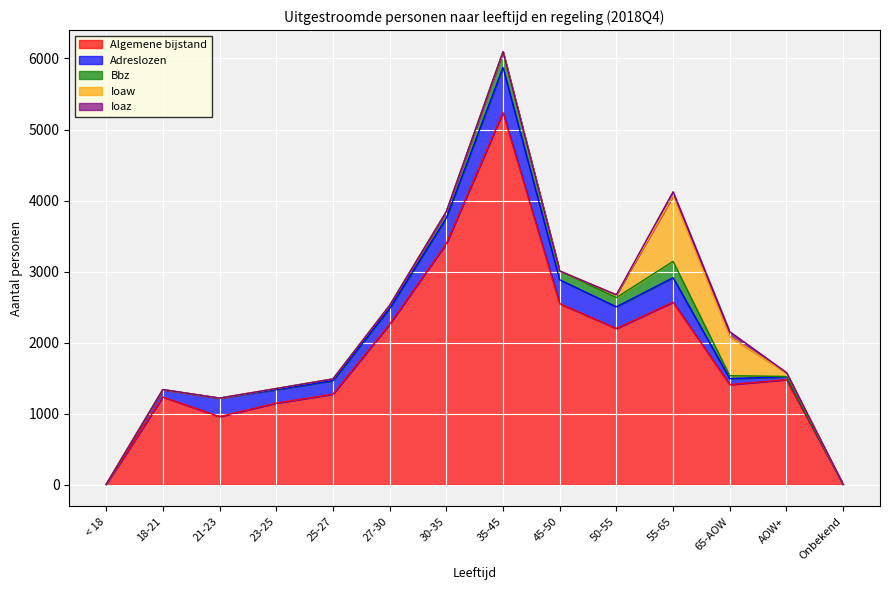

The Adreslozen series shows 75 at 23-25. True or false?

False